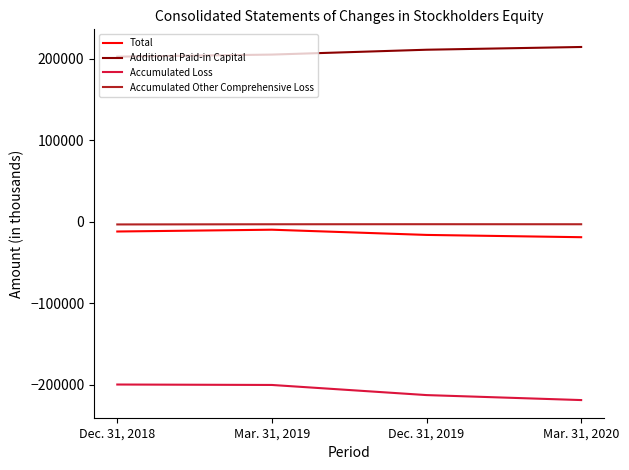

What is the difference between the maximum and minimum values in the Additional Paid-in Capital series?

11853